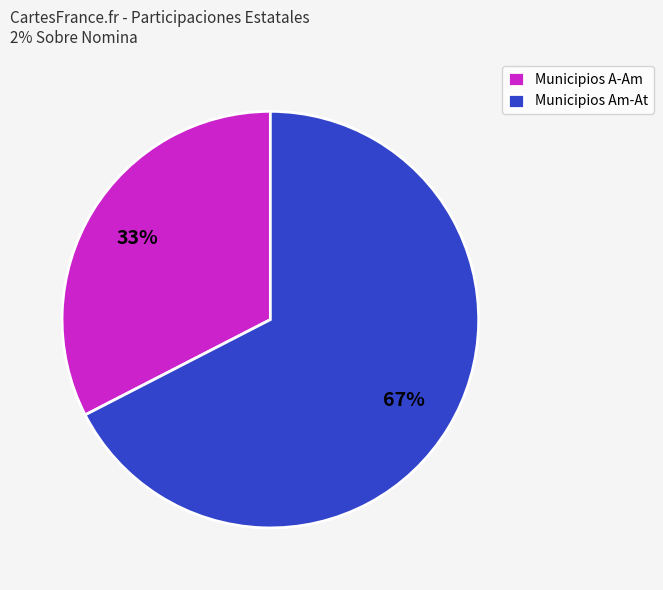

Count the number of slices in the pie.

2